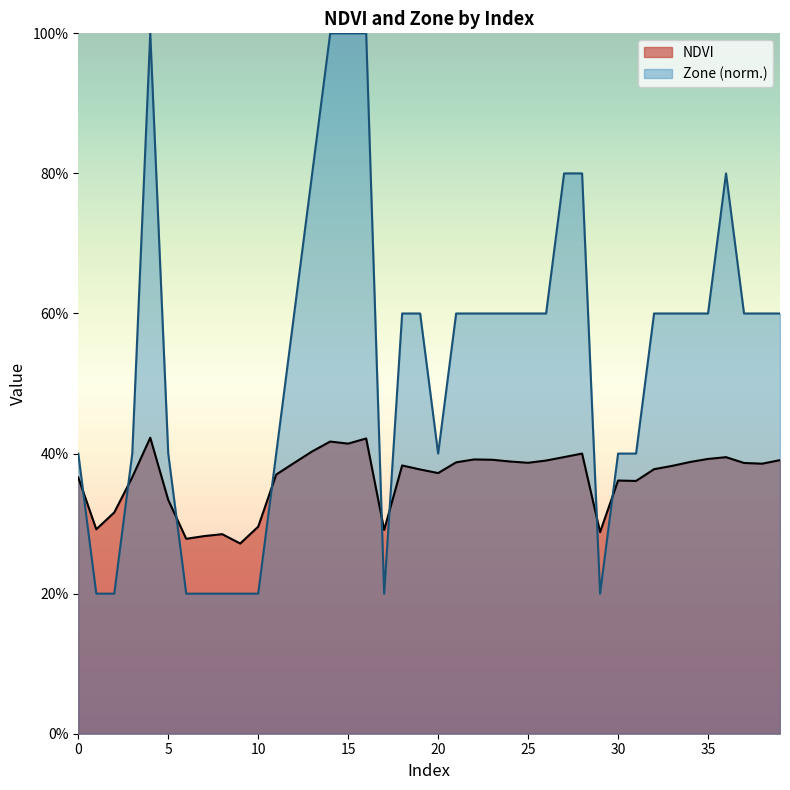

Which series has the widest spread of values?

Zone (norm.)